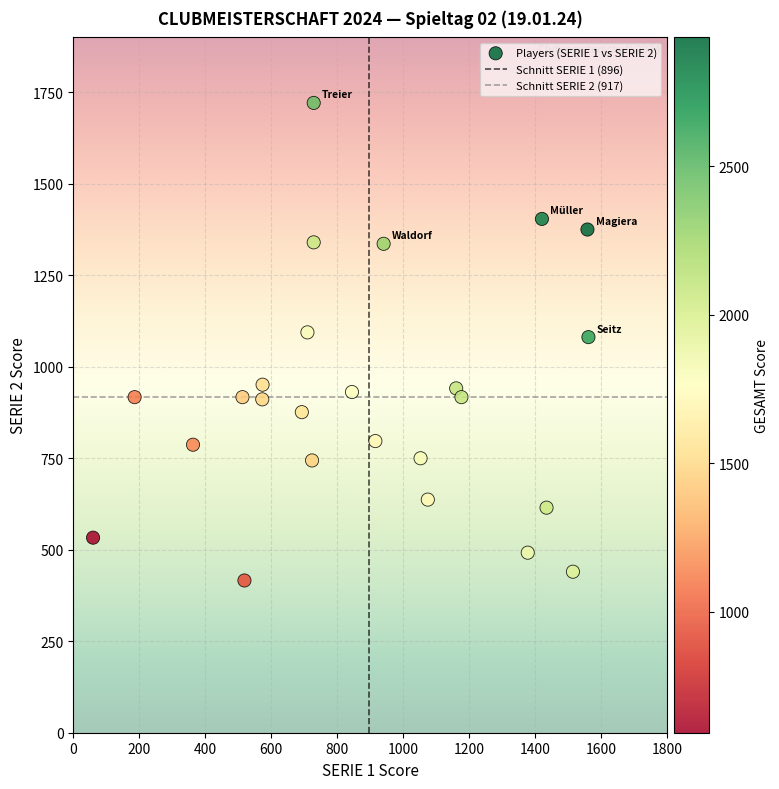

What is the range of X values (max minus min)?

1502